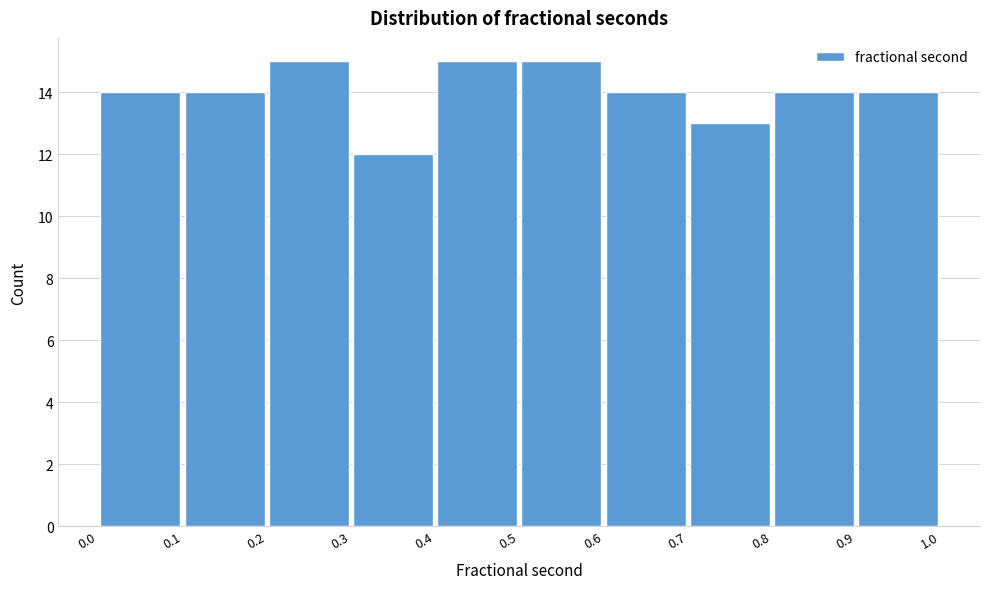

Reading left to right, transcribe this chart: for each bar, give the range it covers on the x-axis and its height. The values are not printed on the chart, so give them approximately, as read against the axis.

0.0 to 0.1: 14
0.1 to 0.2: 14
0.2 to 0.3: 15
0.3 to 0.4: 12
0.4 to 0.5: 15
0.5 to 0.6: 15
0.6 to 0.7: 14
0.7 to 0.8: 13
0.8 to 0.9: 14
0.9 to 1.0: 14